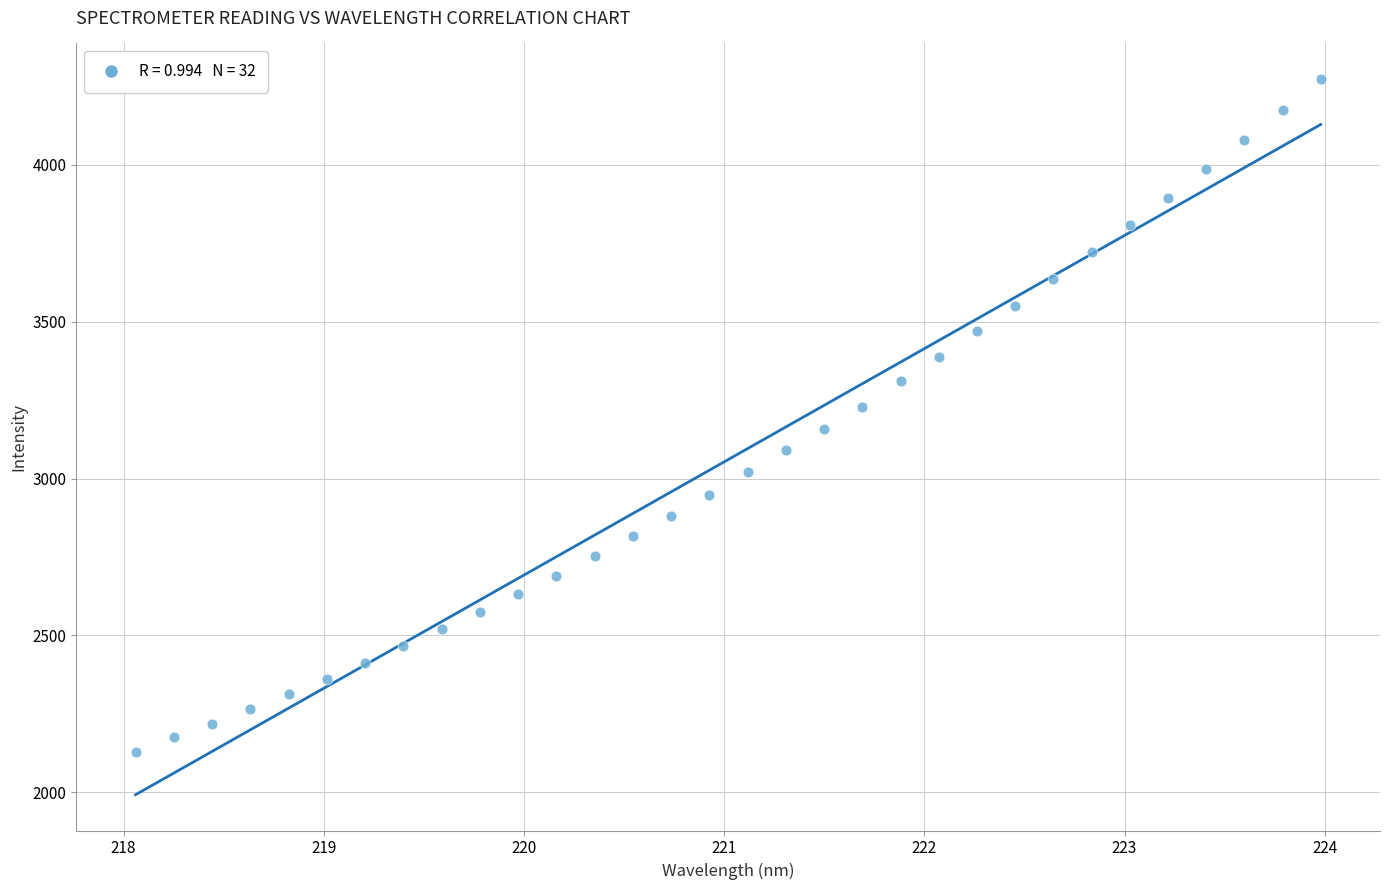

What is the range of Y values (max minus min)?

2142.4